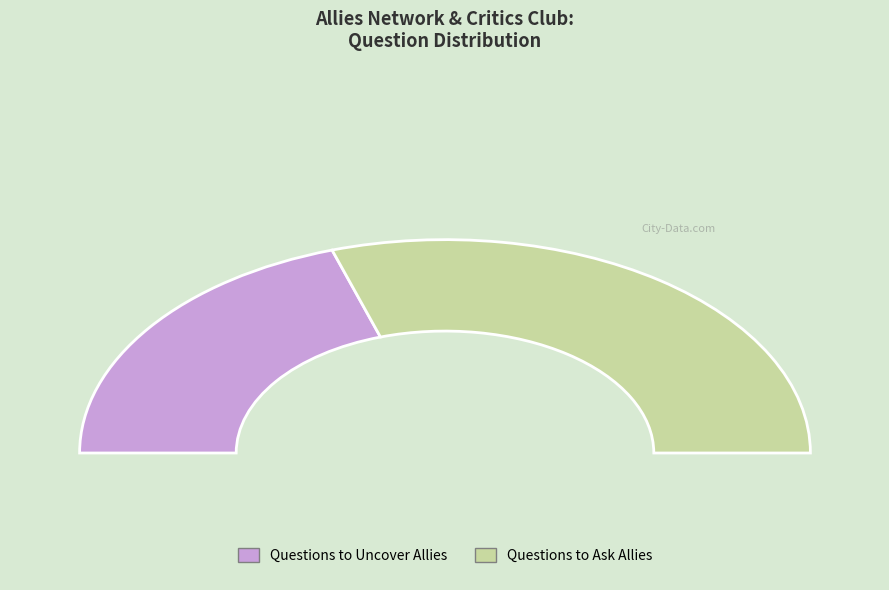

Combined, what portion of the pie is Questions to Uncover Allies and Questions to Ask Allies?

100.0%